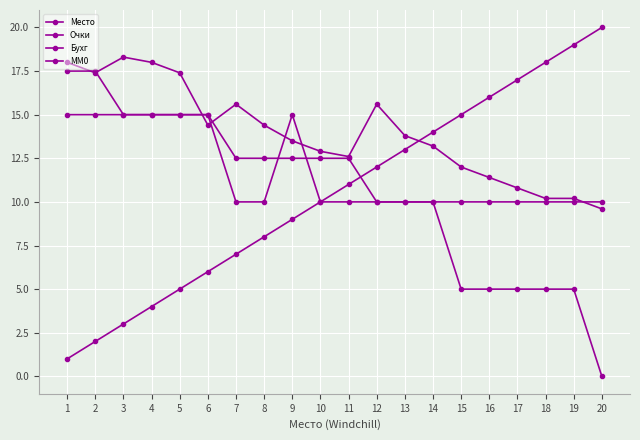

Is it true that Бухг equals 10.1 at 12?

False